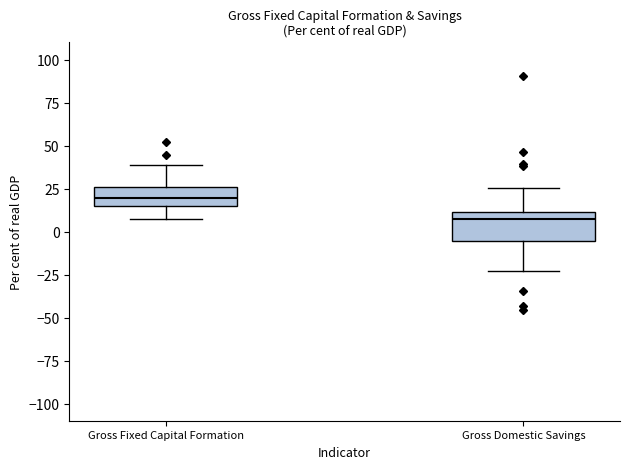

Where is the lower edge of the box for Gross Fixed Capital Formation on the y-axis? The values are not printed on the chart, so give them approximately, as read against the axis.

15